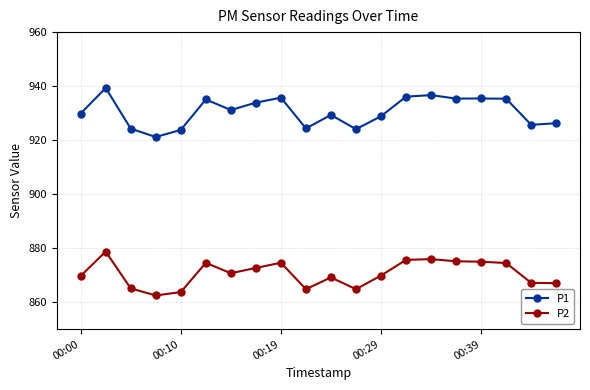

Which series has the largest total across all categories?

P1